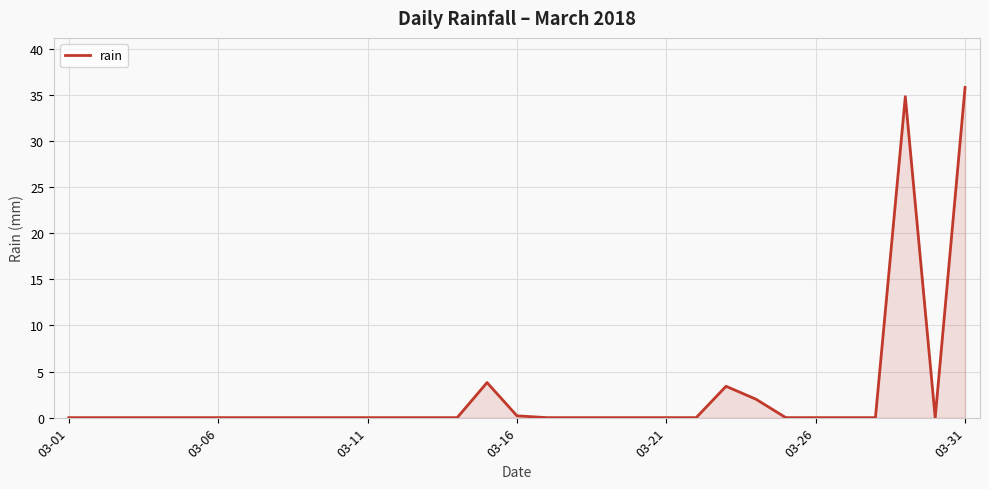

What is the difference between the maximum and minimum values?

35.8